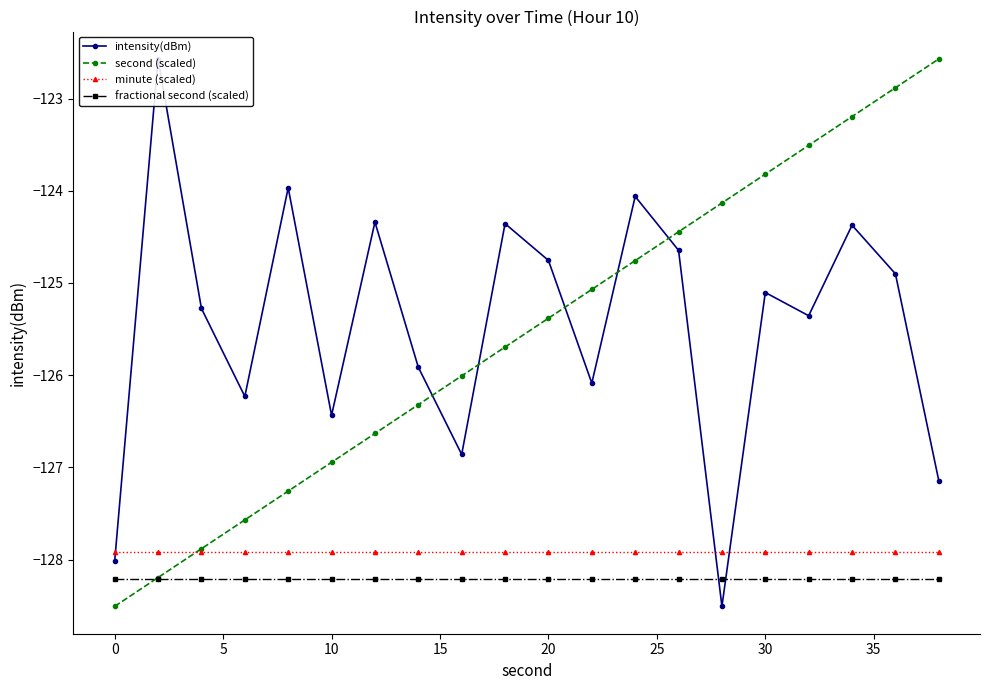

How many values in the intensity(dBm) series are below -125?

11